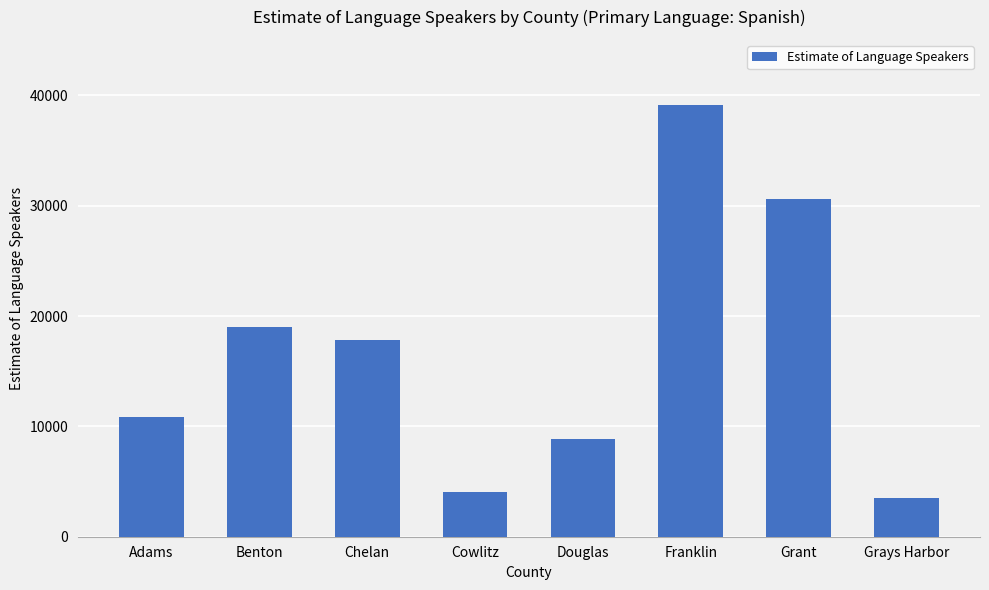

What is the difference between the maximum and second lowest values?

35106